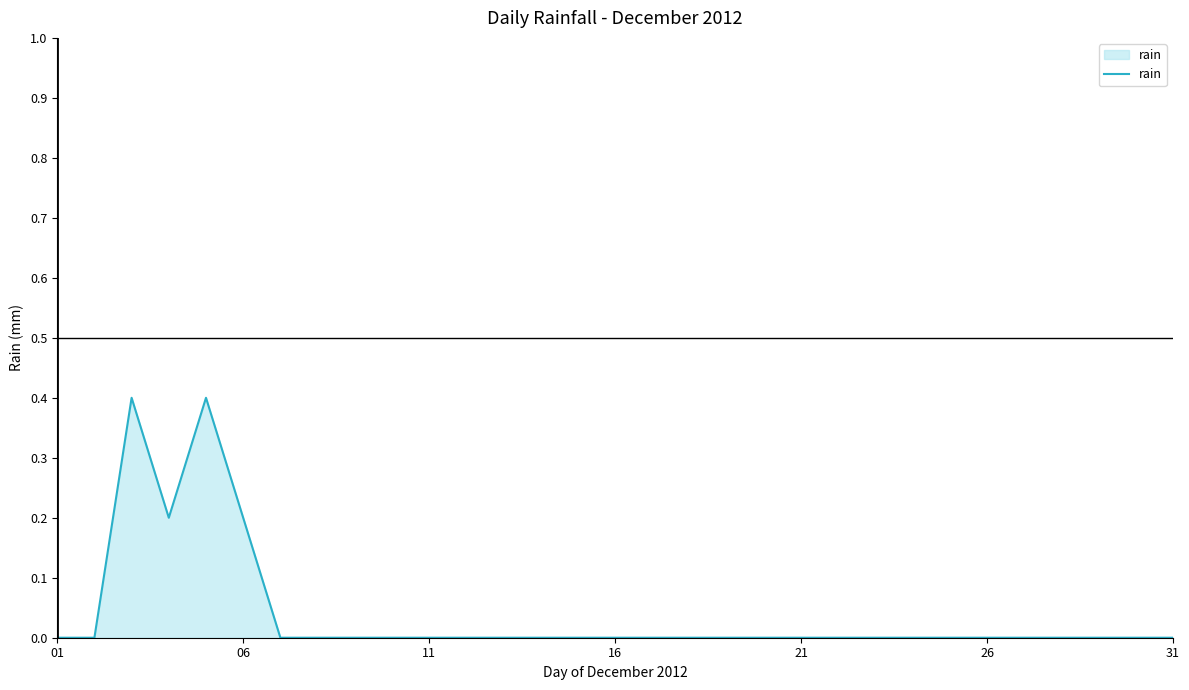

What is the maximum value shown in the chart?

0.4